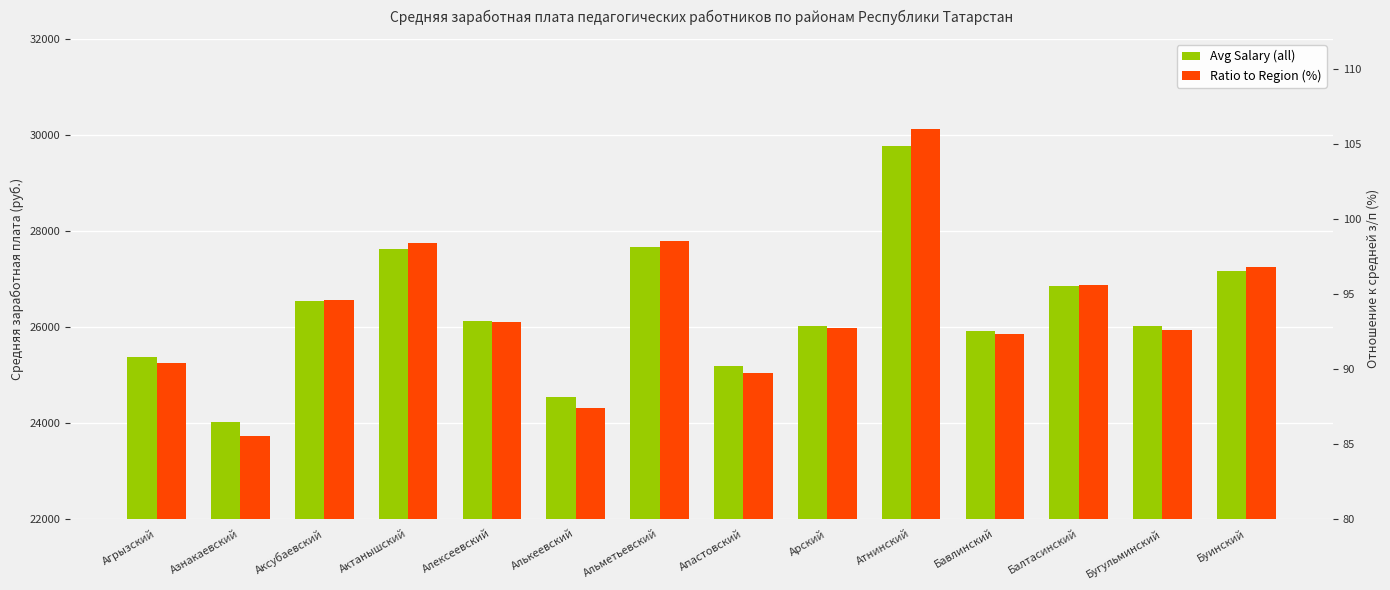

What is the sum of the Ratio to Region (%) values at Алькеевский and Буинский?

184.2